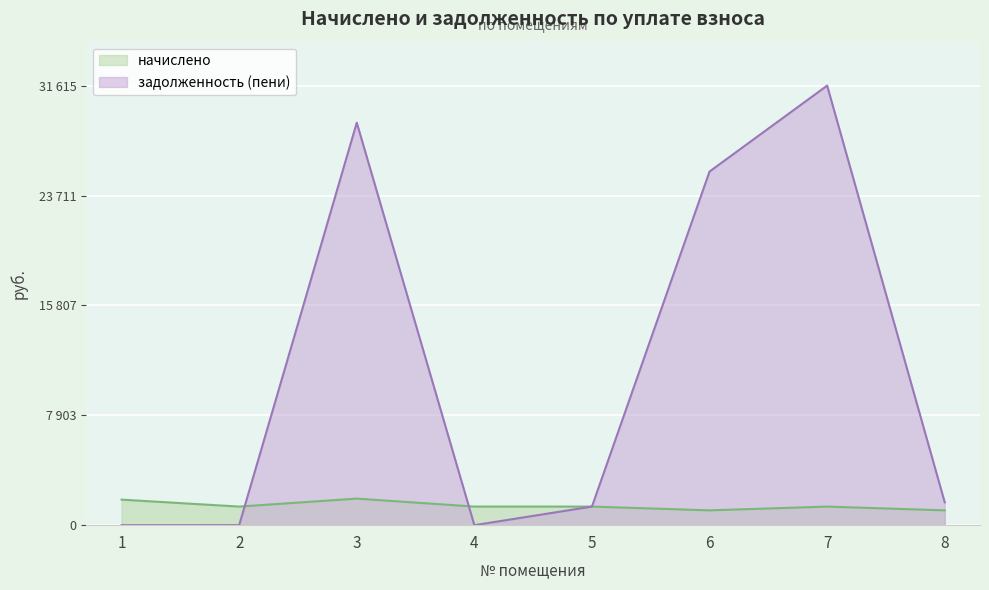

What is the difference between the highest and lowest values at 8?

577.3